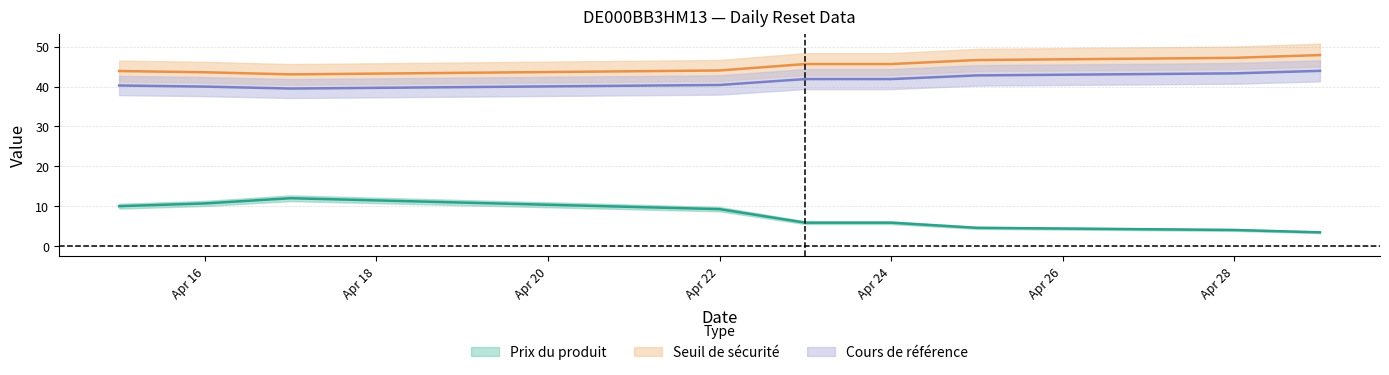

Is this an area chart (filled region under the line)?

No